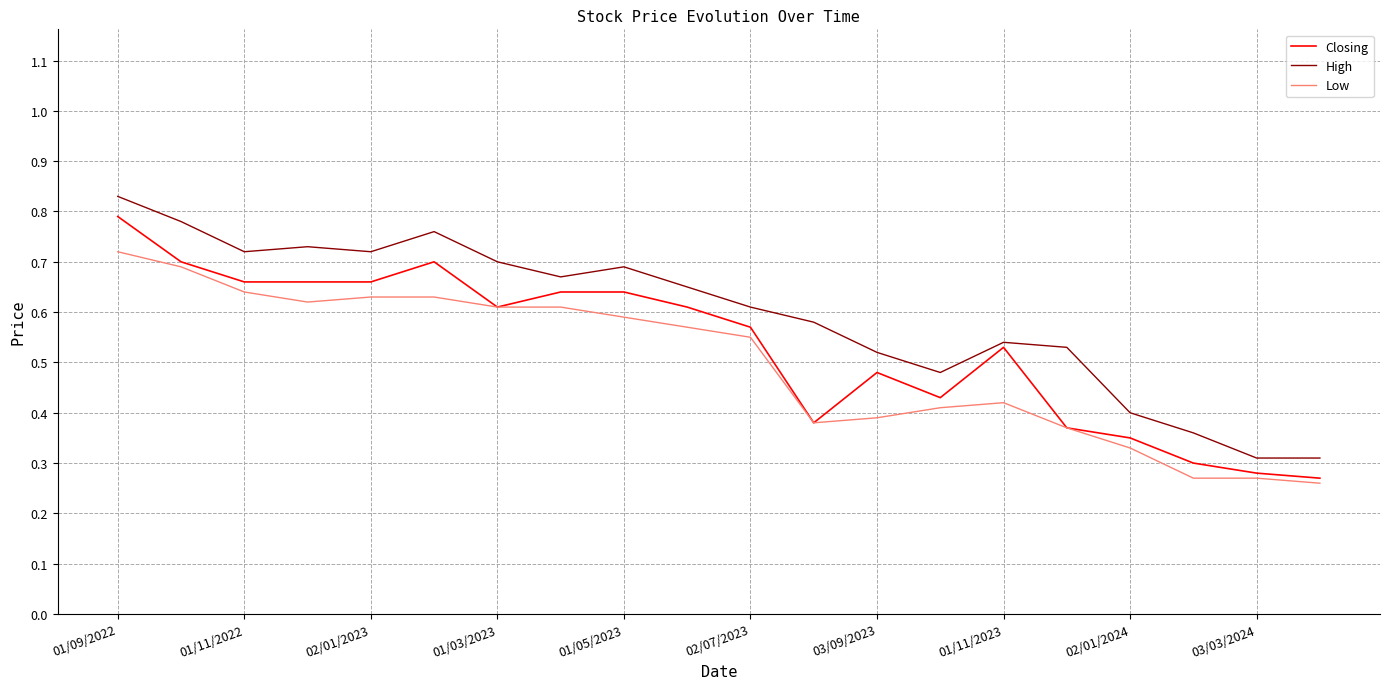

Which series has the largest total across all categories?

High